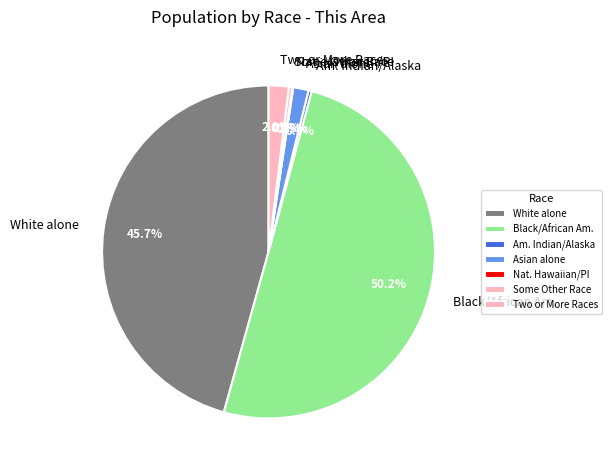

What is the largest slice in the pie chart?

Black/African Am.